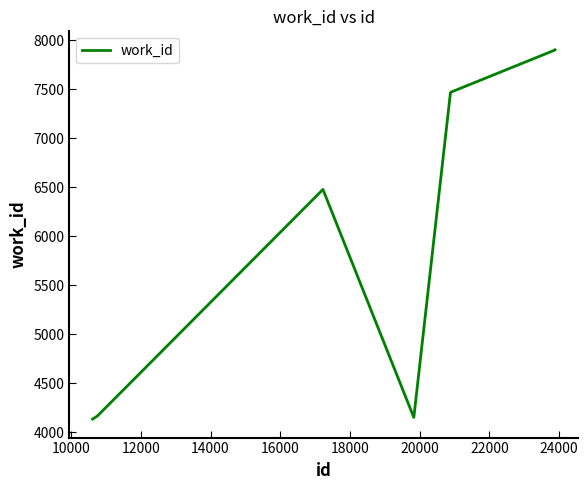

Count the number of categories in the chart.

10